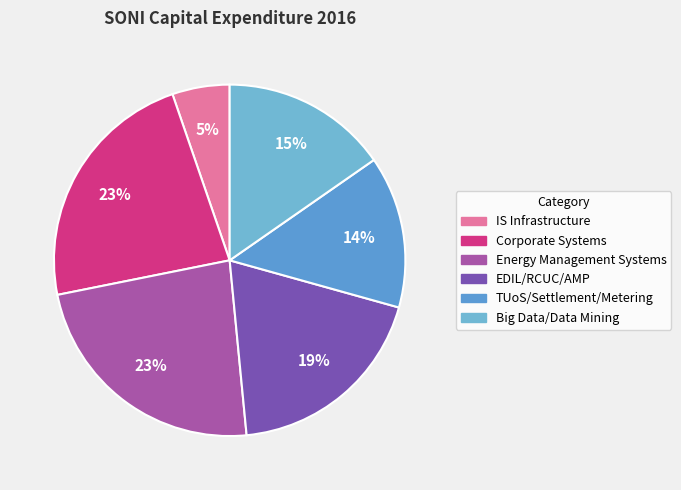

Count the number of slices in the pie.

6